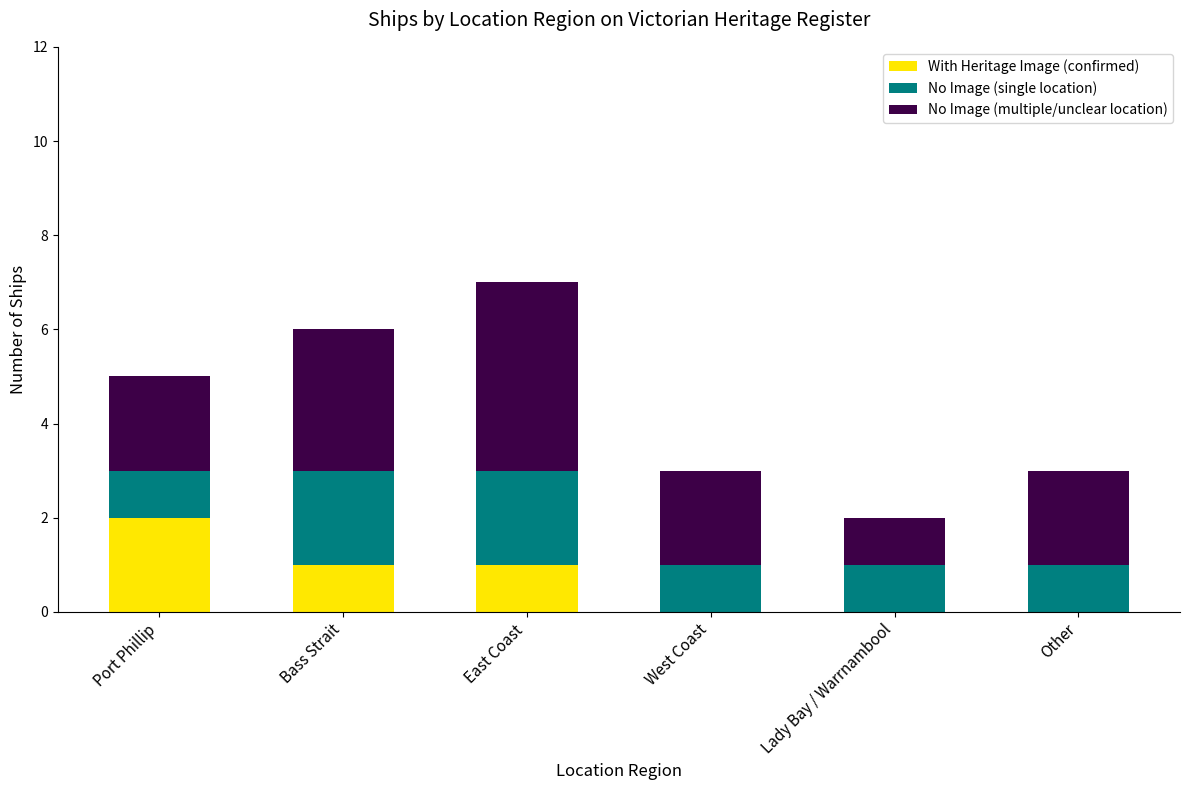

Are the bars grouped side by side (vs. stacked)?

No